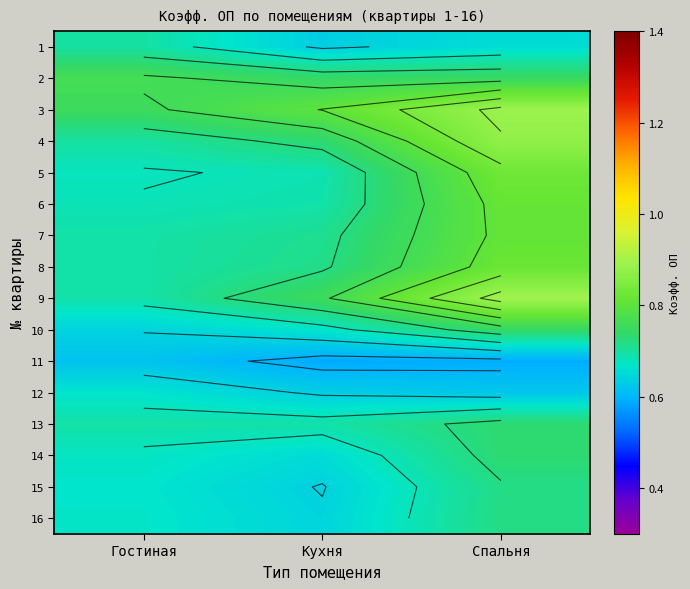

At which category is the sum across all series the highest?

Спальня